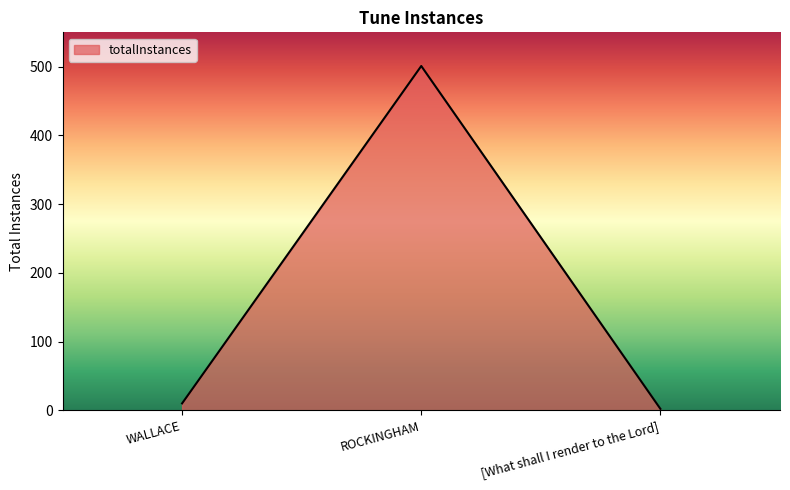

True or false: the data shows 2 at [What shall I render to the Lord].

True